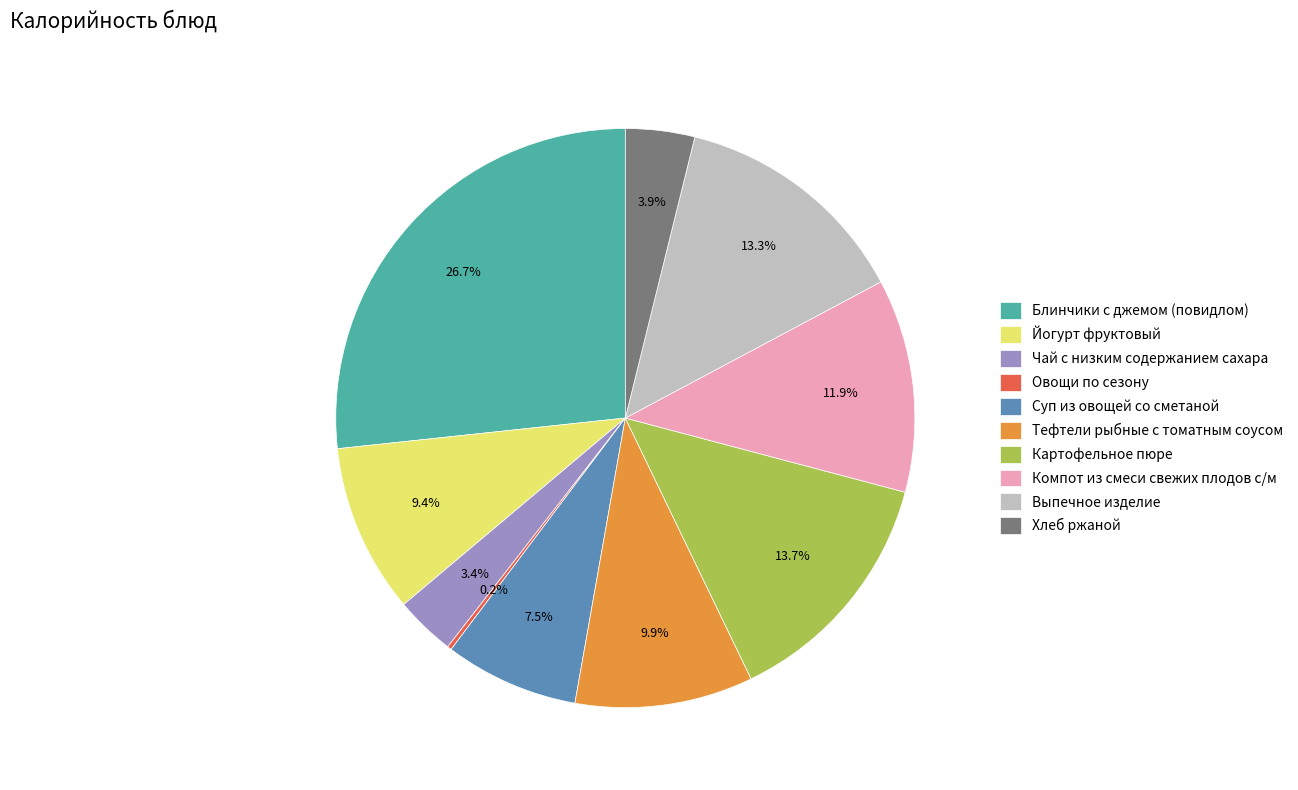

What is the largest slice in the pie chart?

Блинчики с джемом (повидлом)